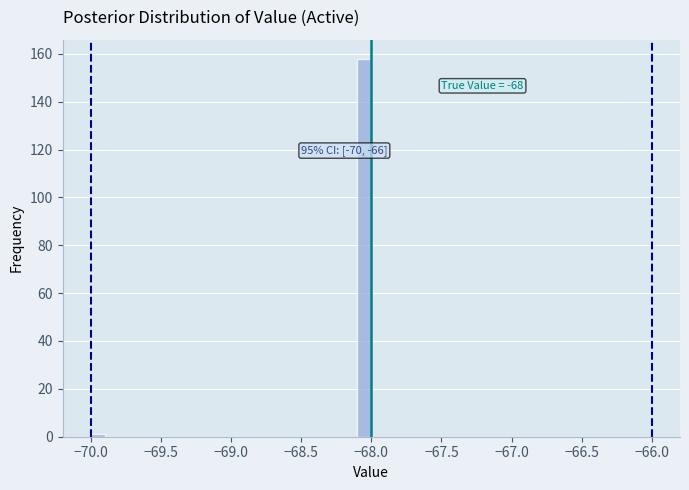

Around what value on the x-axis is the tallest bar? Give the approximate position of its centre, as read against the axis.

-68.05